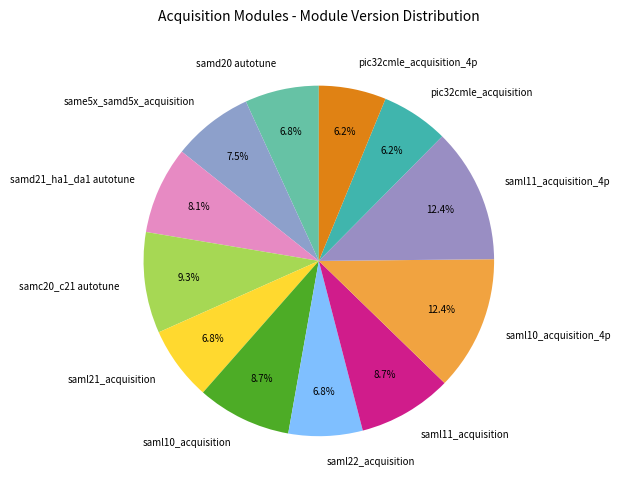

Does any single category account for the majority?

No